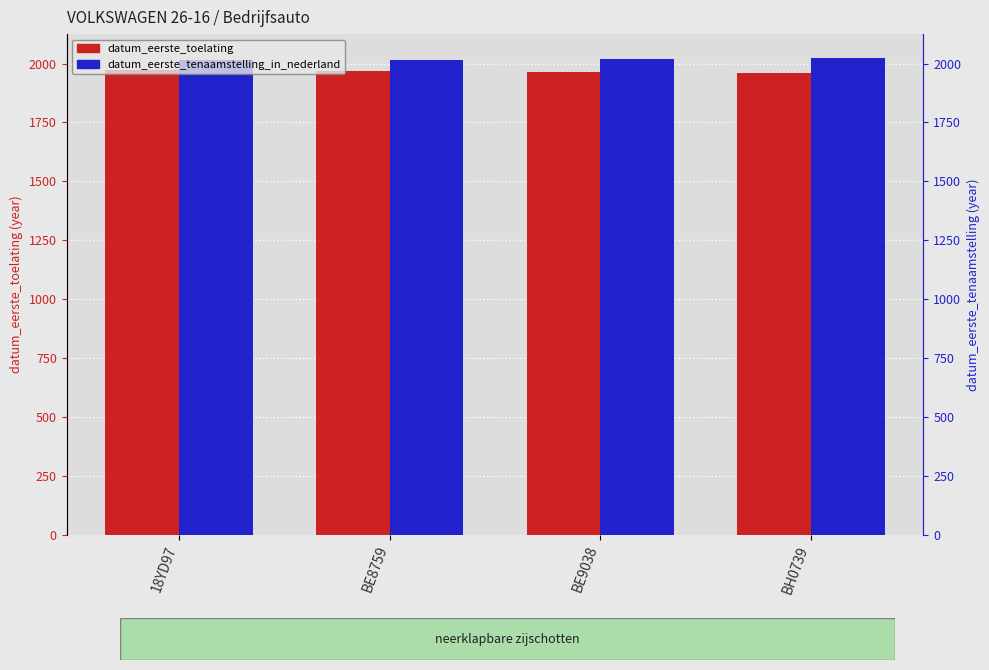

What is the difference between the highest and lowest values at BH0739?

64